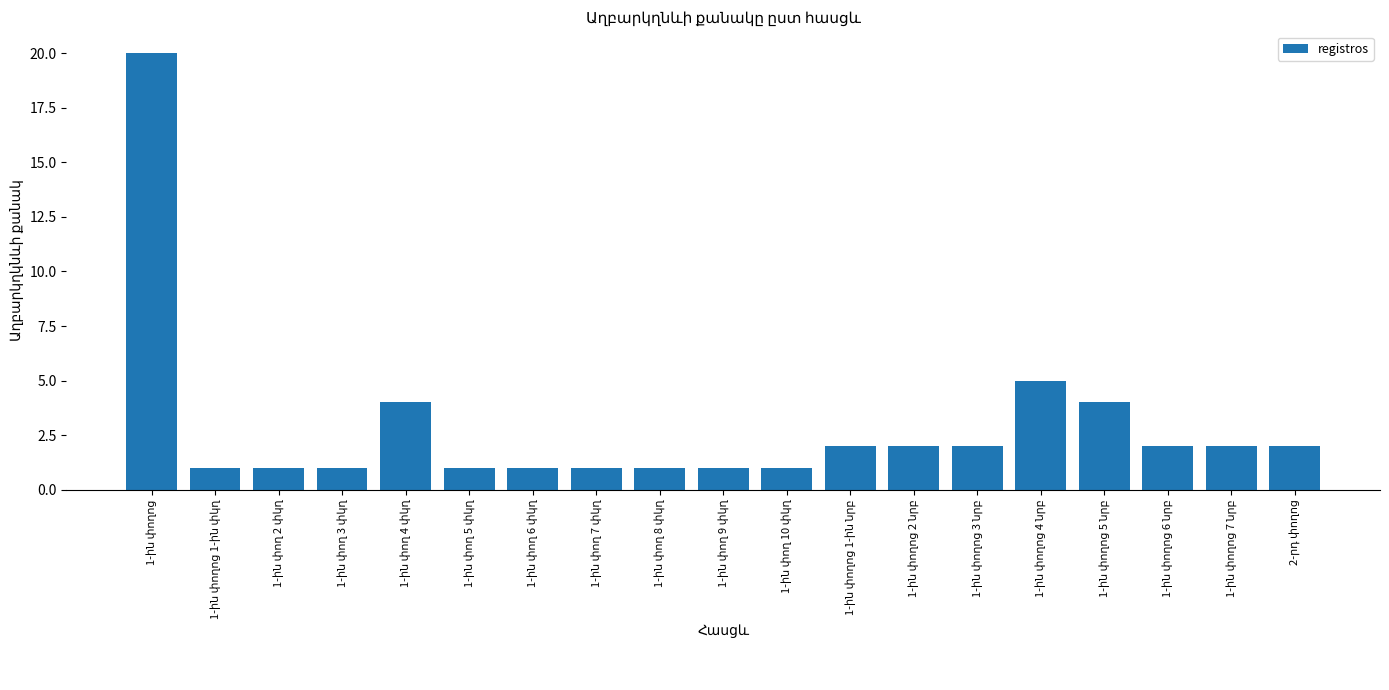

What is the difference between the maximum and second lowest values?

19